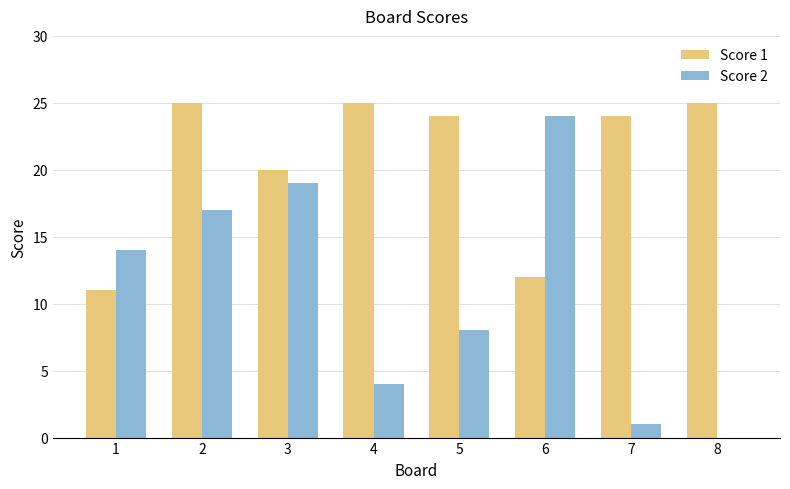

Does the chart contain stacked bars?

No